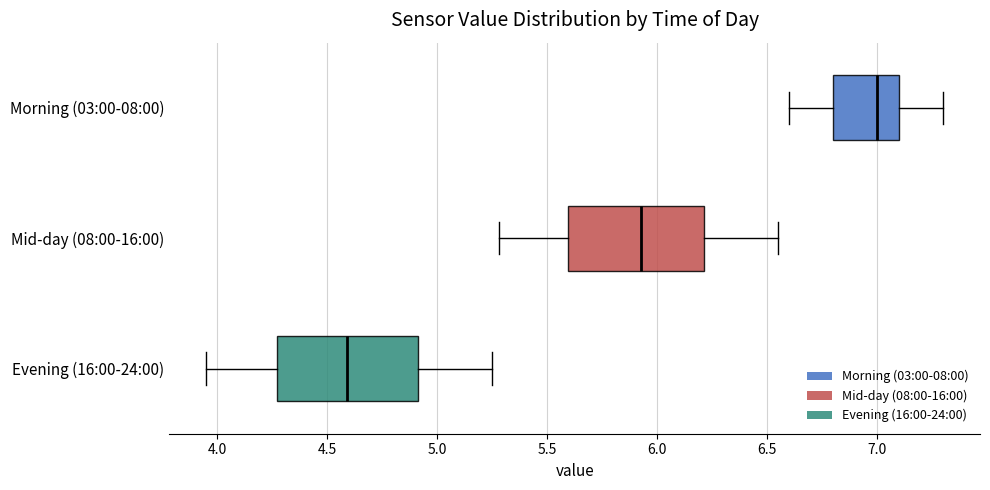

Which box's median line is the furthest to the left?

Evening (16:00-24:00)